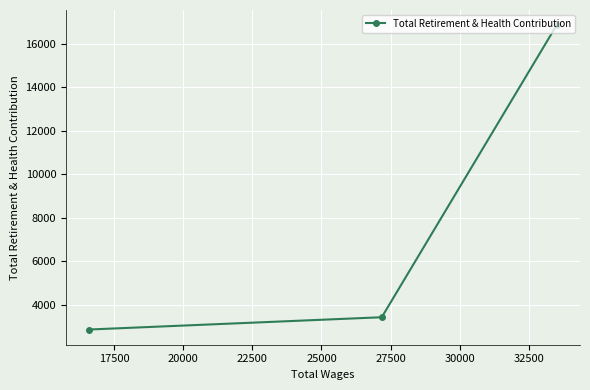

How many distinct data groups are displayed?

1